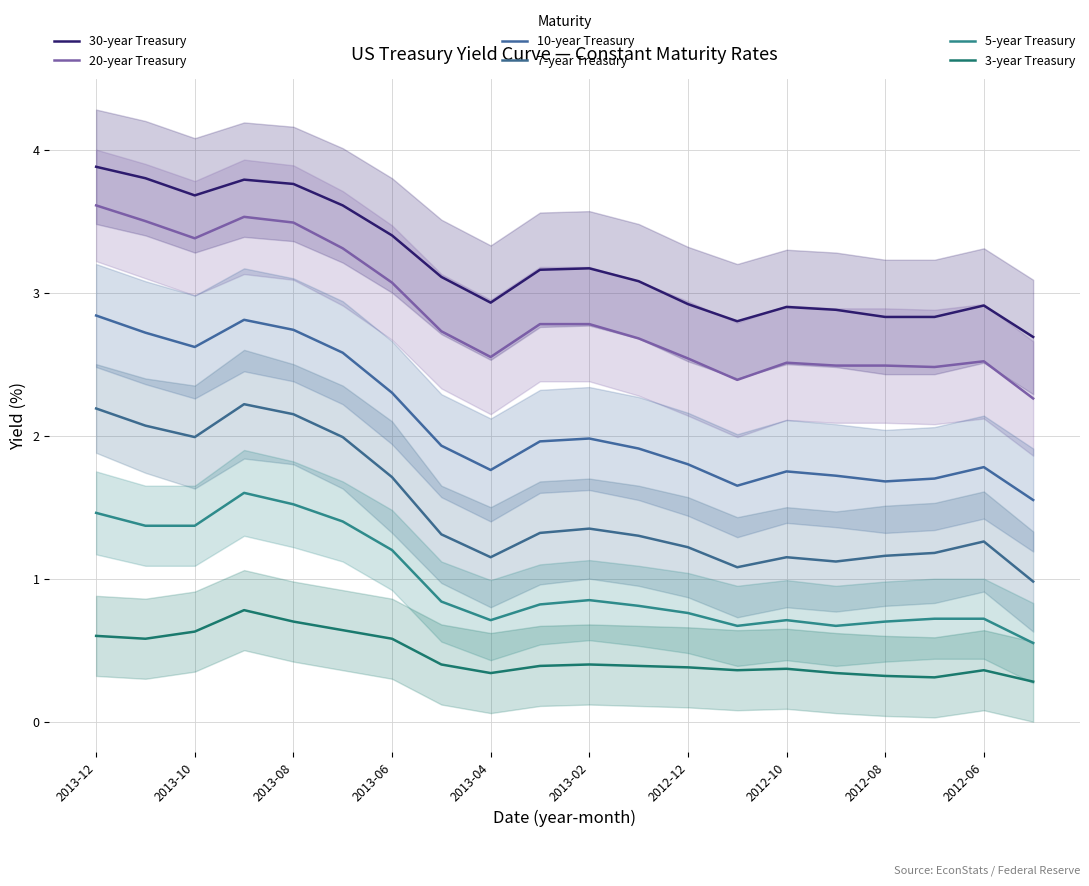

Reading left to right, list all the values displayed in this chart.

30-year Treasury: 3.9	3.8	3.7	3.8	3.8	3.6	3.4	3.1	2.9	3.2	3.2	3.1	2.9	2.8	2.9	2.9	2.8	2.8	2.9	2.7
20-year Treasury: 3.6	3.5	3.4	3.5	3.5	3.3	3.1	2.7	2.5	2.8	2.8	2.7	2.5	2.4	2.5	2.5	2.5	2.5	2.5	2.3
10-year Treasury: 2.8	2.7	2.6	2.8	2.7	2.6	2.3	1.9	1.8	2.0	2.0	1.9	1.8	1.6	1.8	1.7	1.7	1.7	1.8	1.6
7-year Treasury: 2.2	2.1	2.0	2.2	2.1	2.0	1.7	1.3	1.1	1.3	1.4	1.3	1.2	1.1	1.1	1.1	1.2	1.2	1.3	1.0
5-year Treasury: 1.5	1.4	1.4	1.6	1.5	1.4	1.2	0.8	0.7	0.8	0.8	0.8	0.8	0.7	0.7	0.7	0.7	0.7	0.7	0.6
3-year Treasury: 0.6	0.6	0.6	0.8	0.7	0.6	0.6	0.4	0.3	0.4	0.4	0.4	0.4	0.4	0.4	0.3	0.3	0.3	0.4	0.3